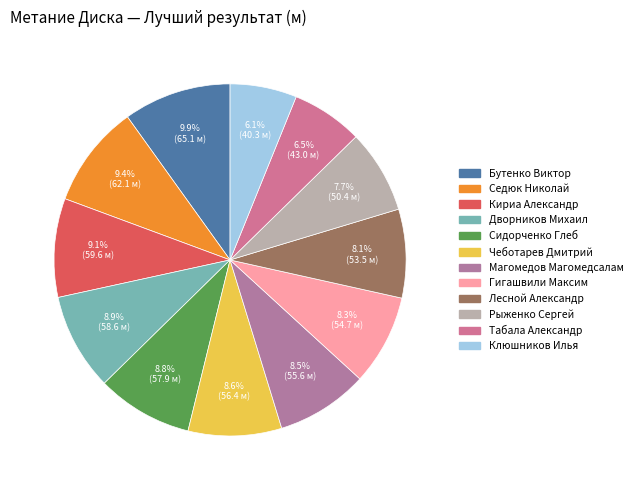

Rank the categories by value from highest to lowest.

Бутенко Виктор, Седюк Николай, Кириа Александр, Дворников Михаил, Сидорченко Глеб, Чеботарев Дмитрий, Магомедов Магомедсалам, Гигашвили Максим, Лесной Александр, Рыженко Сергей, Табала Александр, Клюшников Илья